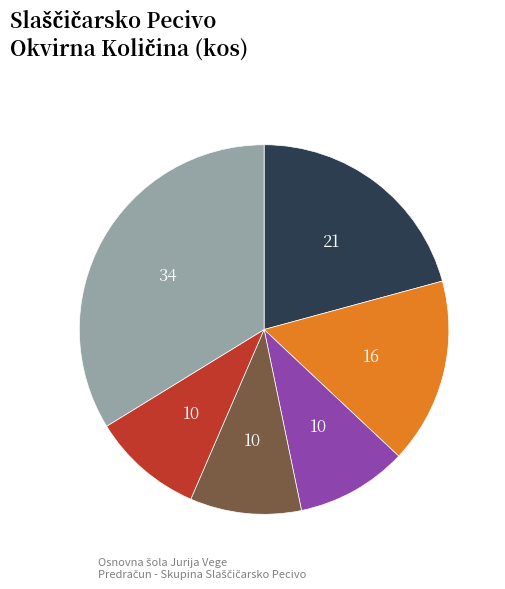

Does any single category account for the majority?

No